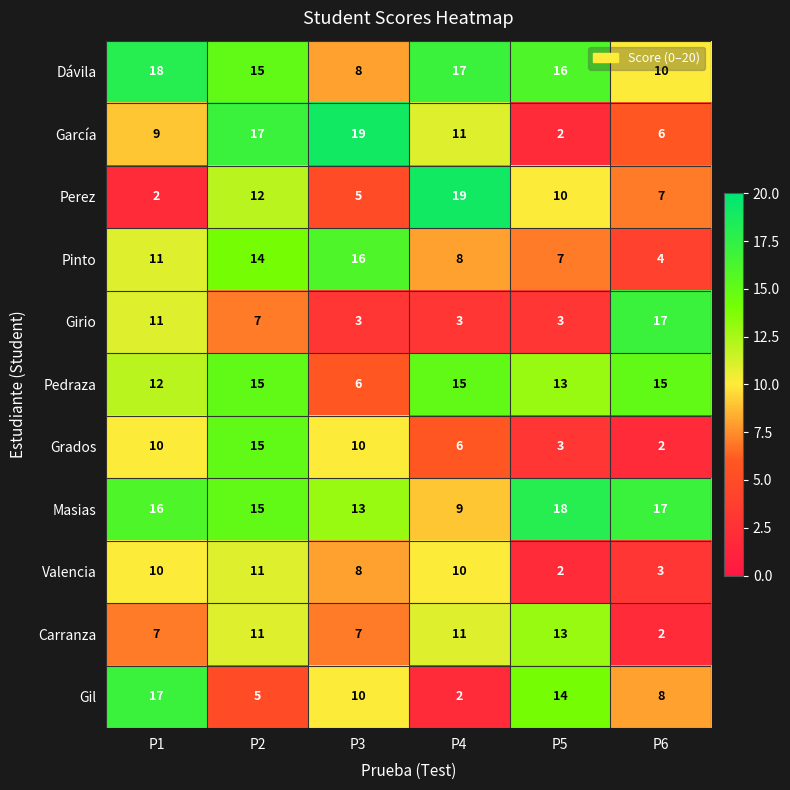

Rank the categories by Pinto value from highest to lowest.

P3, P2, P1, P4, P5, P6